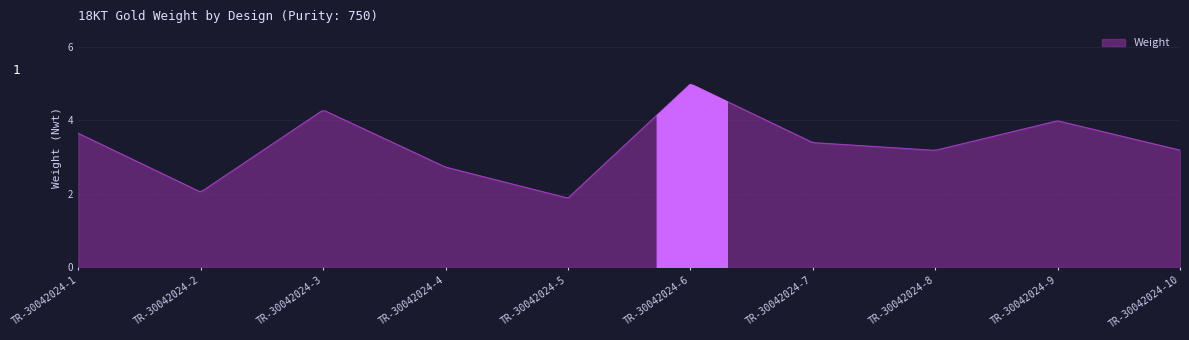

Does the chart have visible grid lines?

Yes